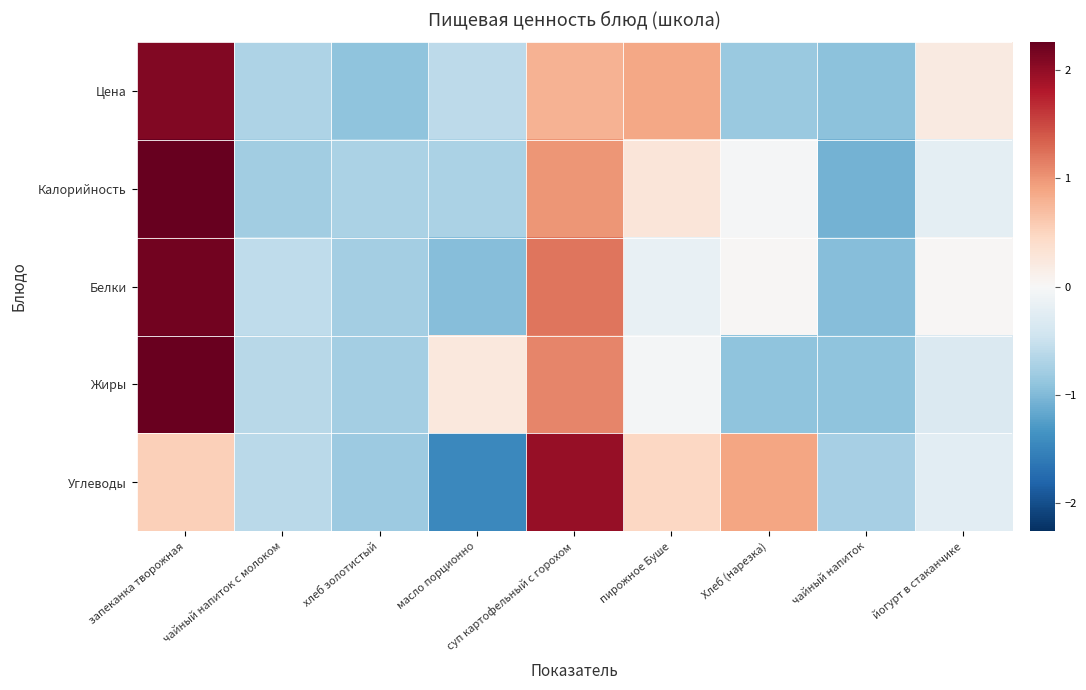

Which series changed the most between запеканка творожная and масло порционно?

Белки